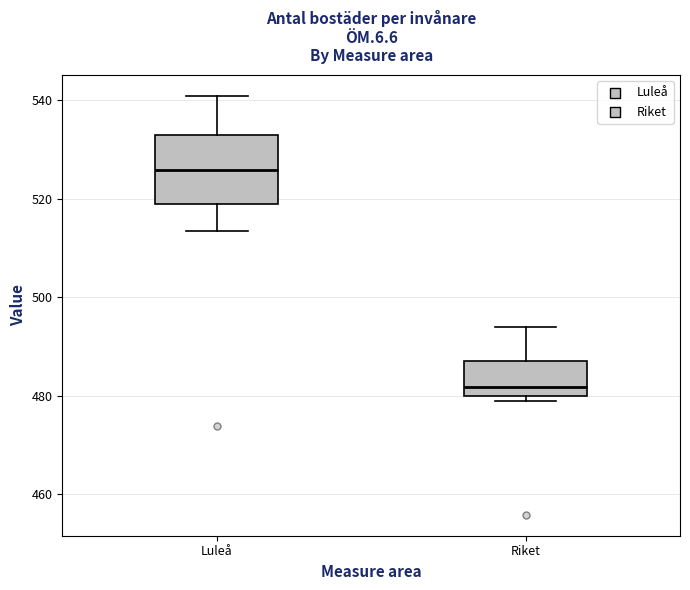

Which box has the highest median line?

Luleå